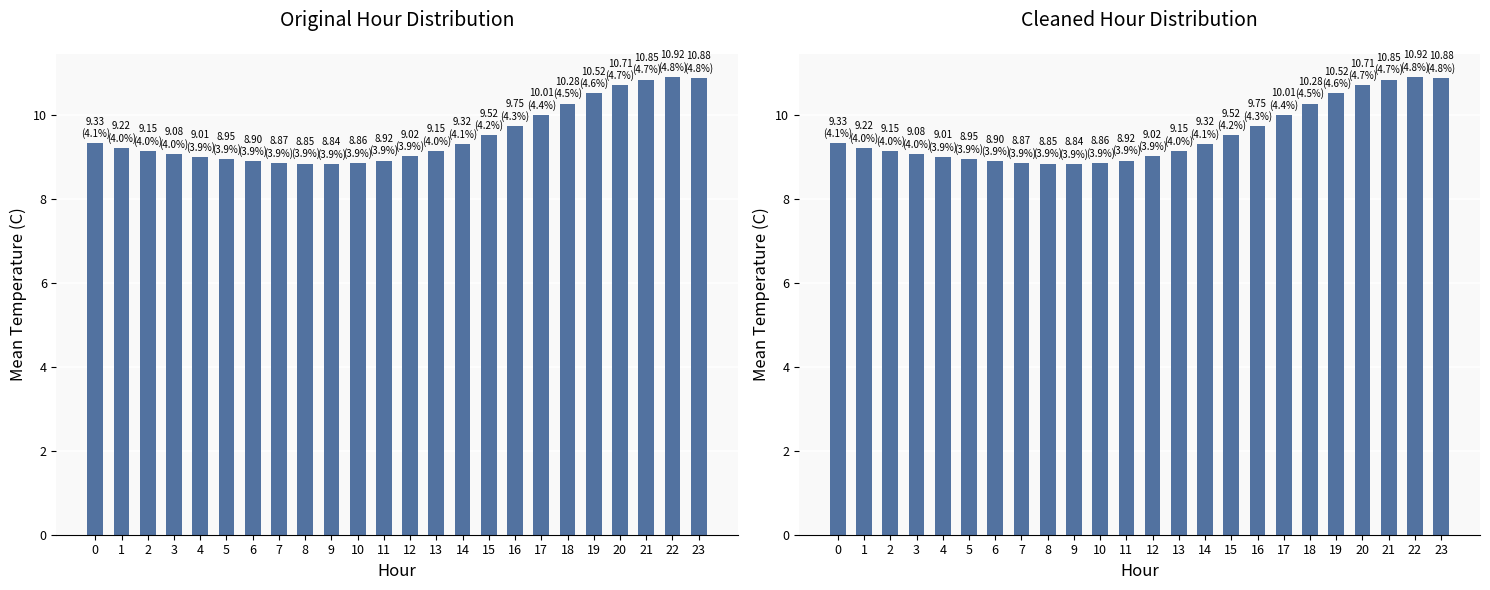

Is it true that the value at 3 is 15.2?

False